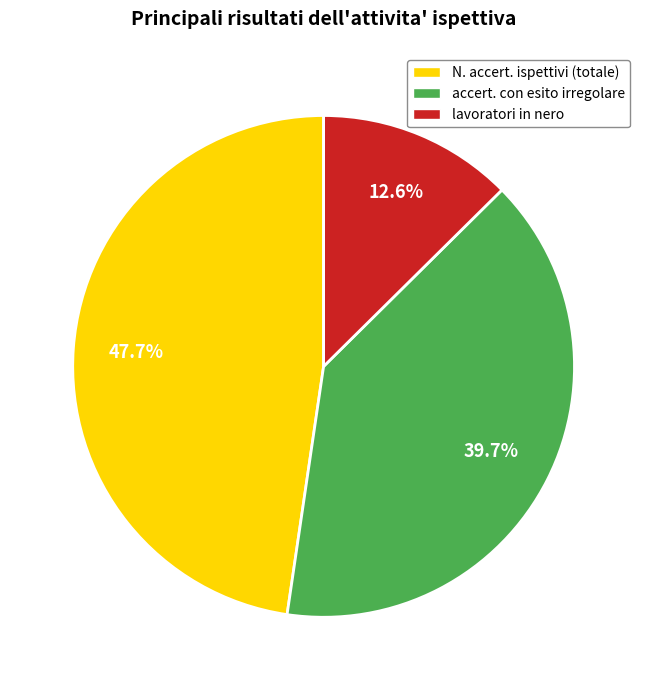

What is the ratio of the value at accert. con esito irregolare to the value at lavoratori in nero?

3.2